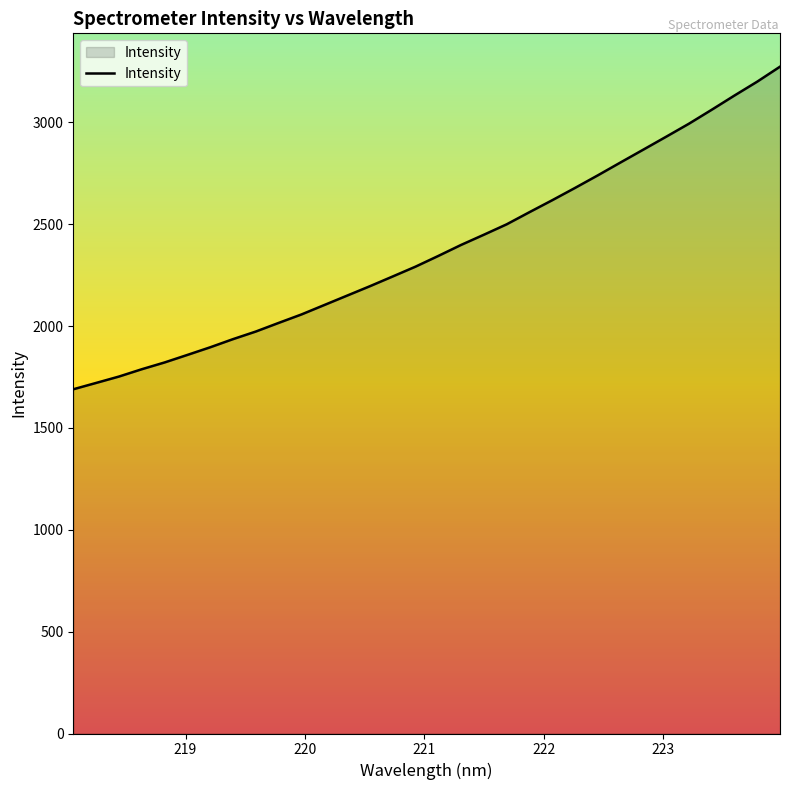

What is the minimum value shown in the chart?

1690.0